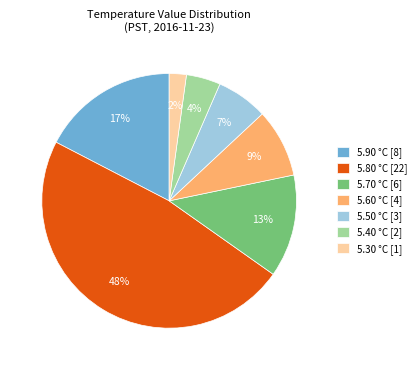

Which category has the biggest portion of the pie?

5.80 °C [22]